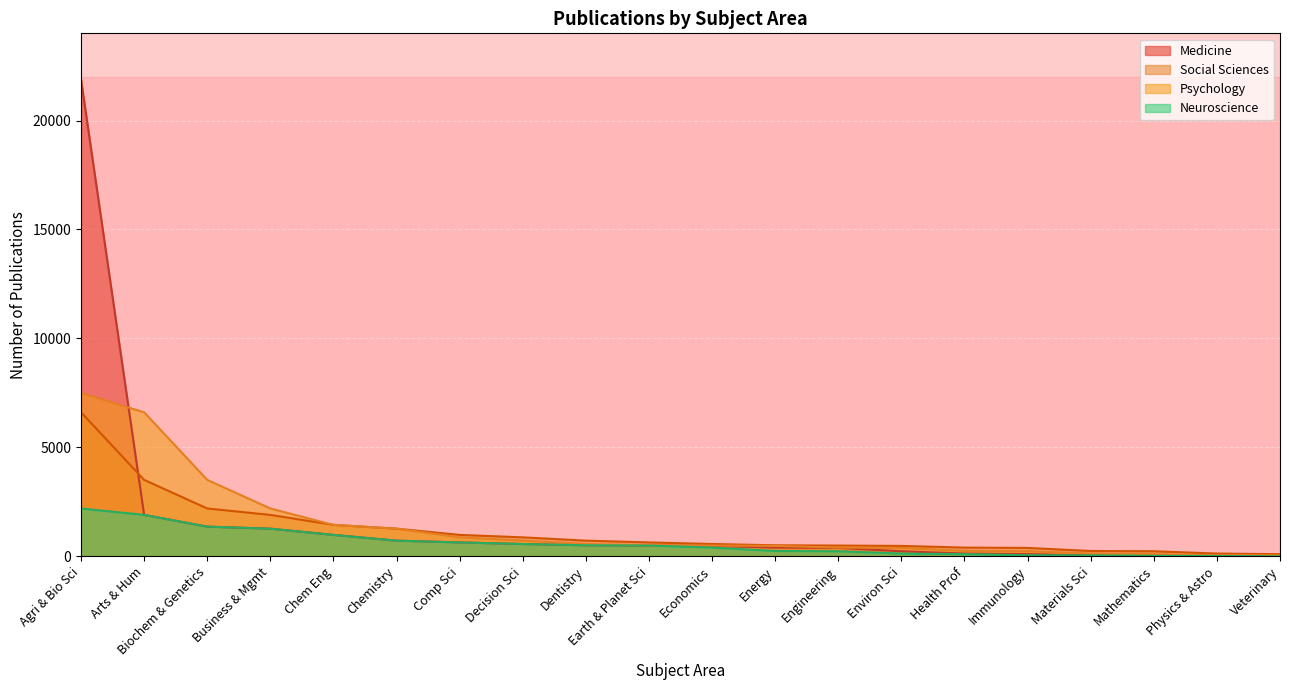

Is the value of Neuroscience at Arts & Hum greater than the value of Social Sciences at Physics & Astro?

Yes